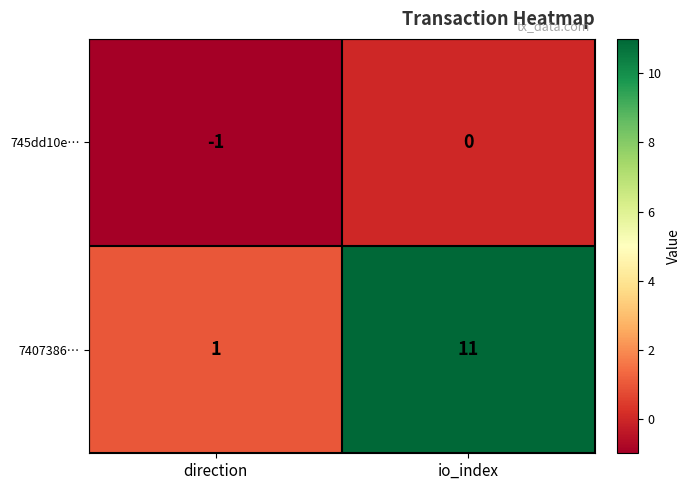

Reading left to right, extract all data points from this chart.

745dd10e…: -1	0
7407386…: 1	11